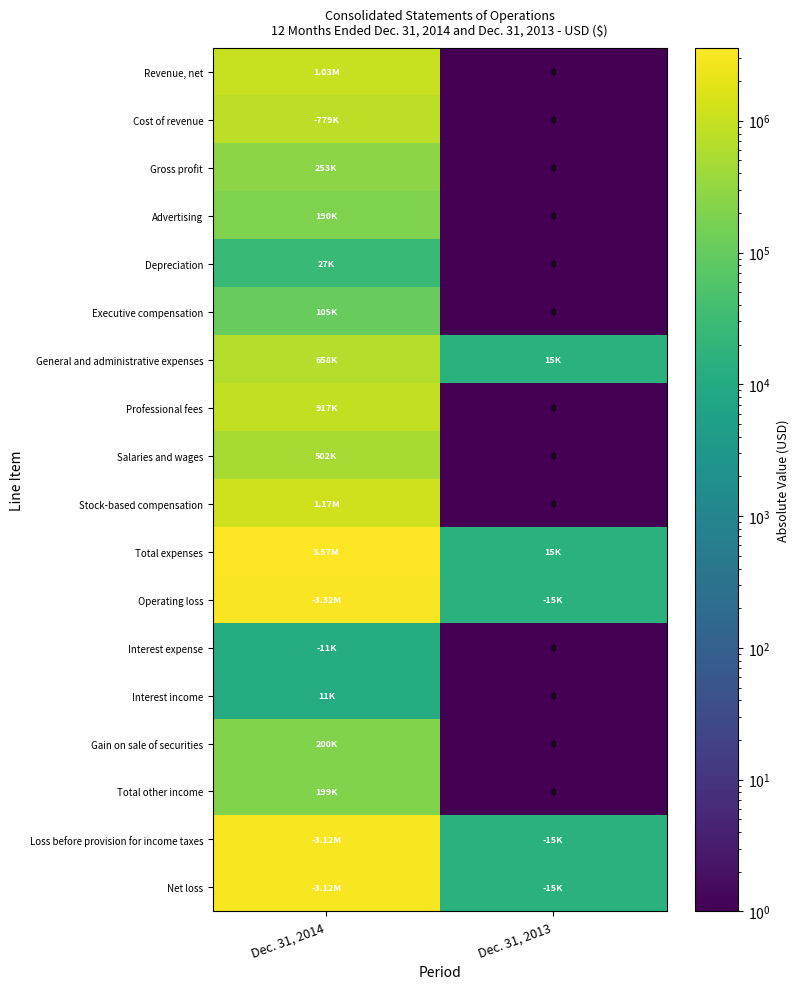

The value of Salaries and wages at Dec. 31, 2014 is 820213.5. True or false?

False